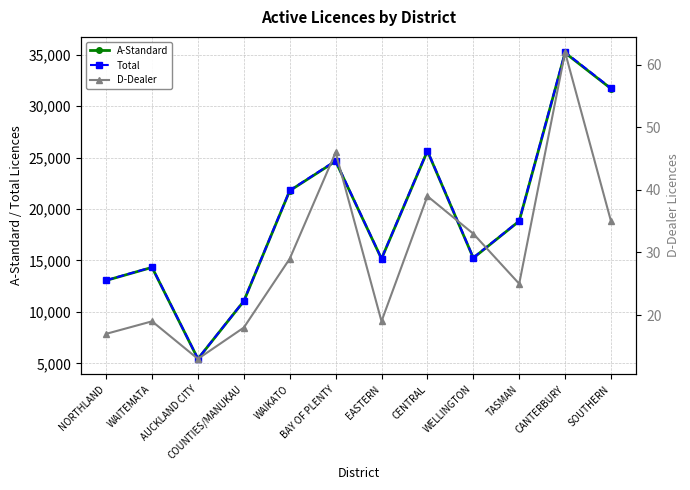

The Total series shows 31737 at SOUTHERN. True or false?

True